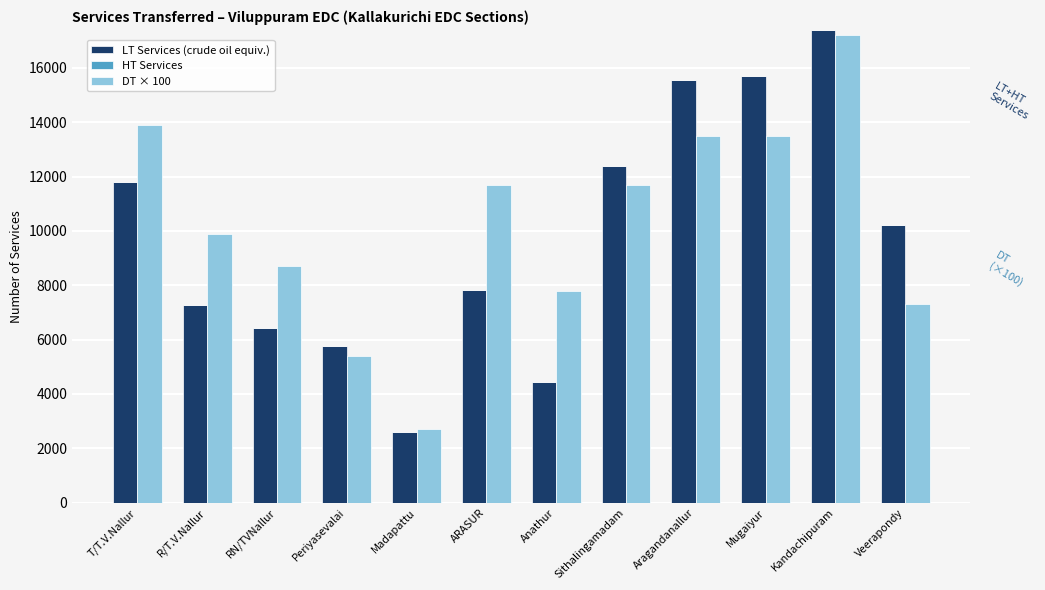

How many series are shown in this chart?

3